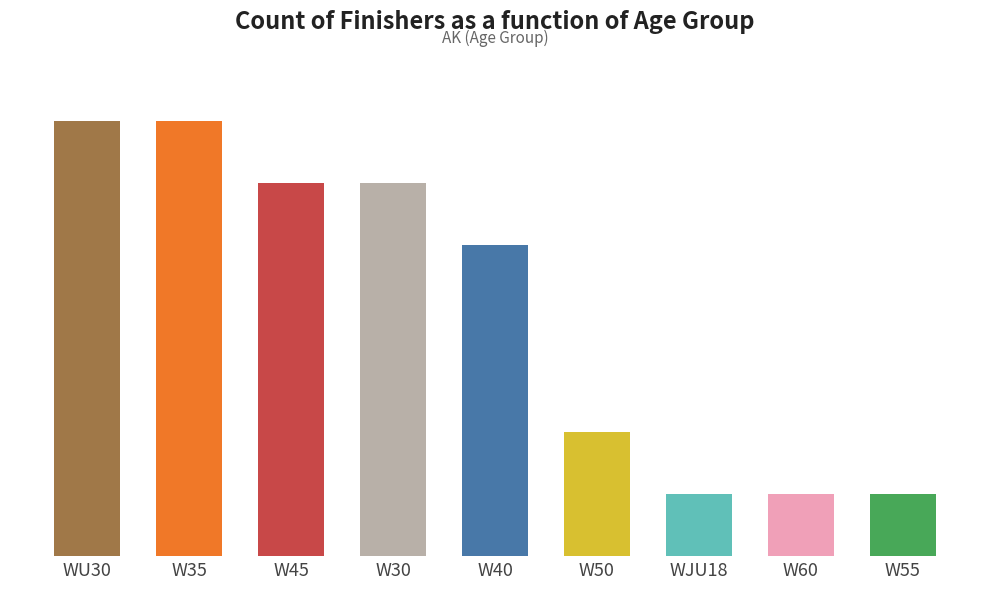

Are the bars horizontal?

No